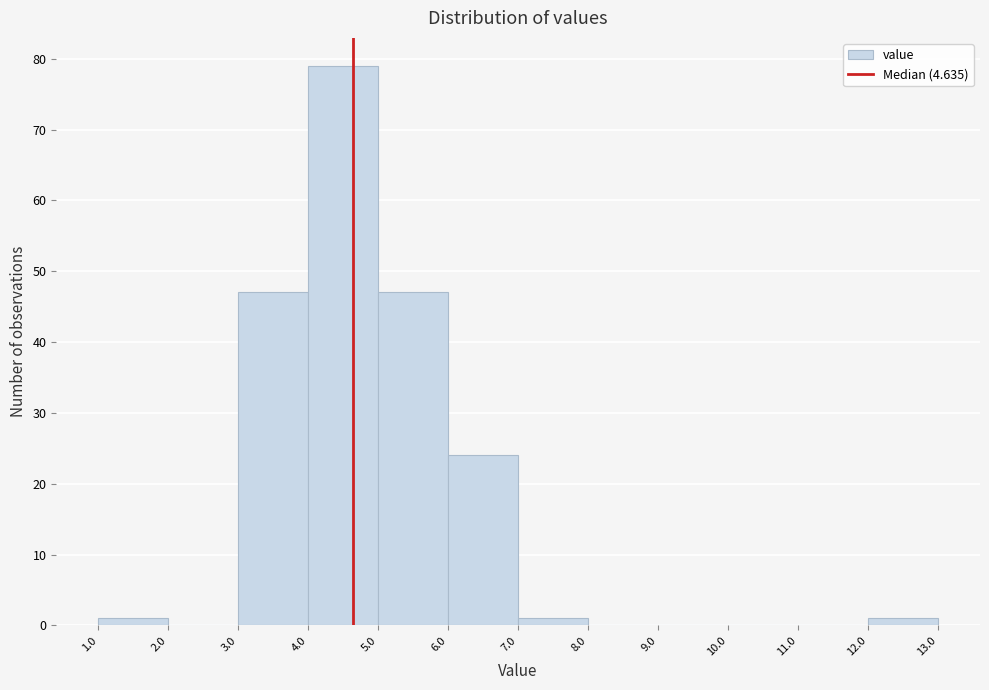

Reading left to right, list every bar in this chart as the range it spans on the x-axis followed by its height. The values are not printed on the chart, so give them approximately, as read against the axis.

1.0 to 2.0: 1
2.0 to 3.0: 0
3.0 to 4.0: 47
4.0 to 5.0: 79
5.0 to 6.0: 47
6.0 to 7.0: 24
7.0 to 8.0: 1
8.0 to 9.0: 0
9.0 to 10.0: 0
10.0 to 11.0: 0
11.0 to 12.0: 0
12.0 to 13.0: 1